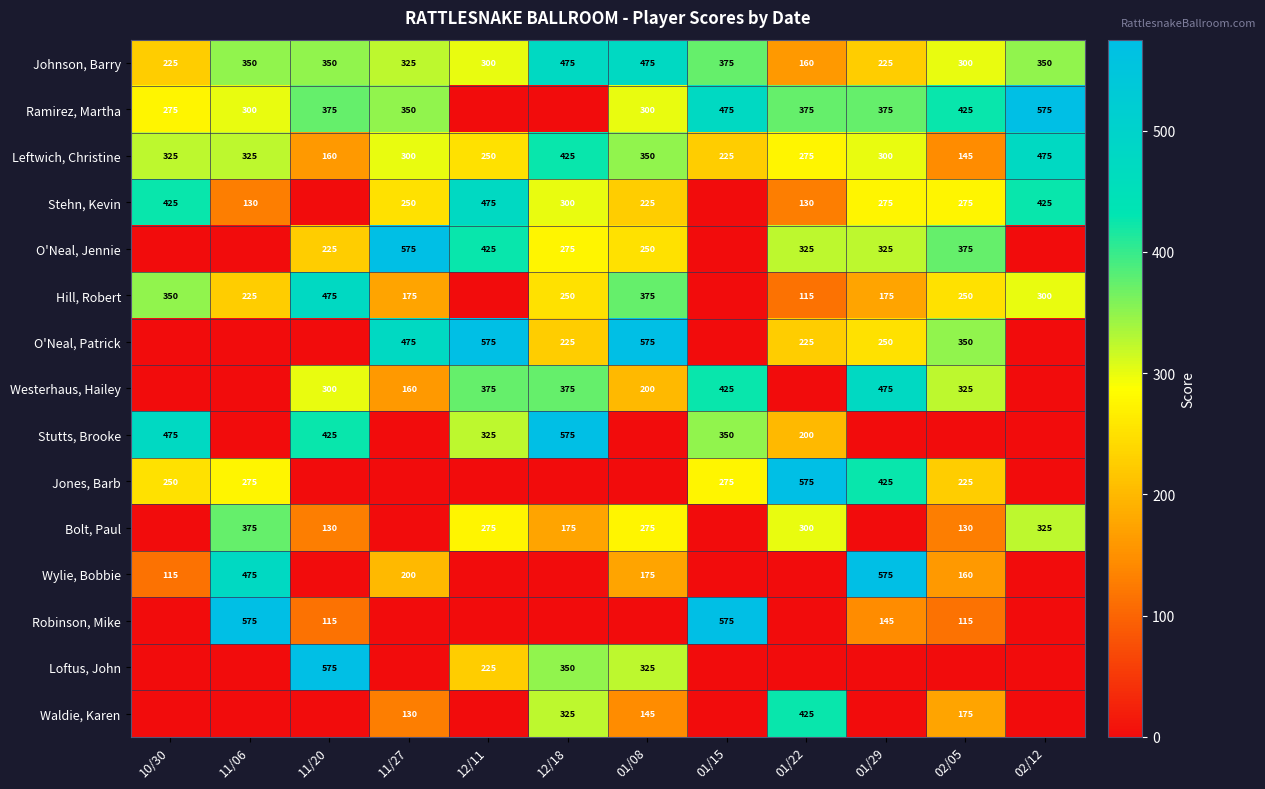

Is the value of Stehn, Kevin at 11/06 greater than the value of Stutts, Brooke at 12/18?

No